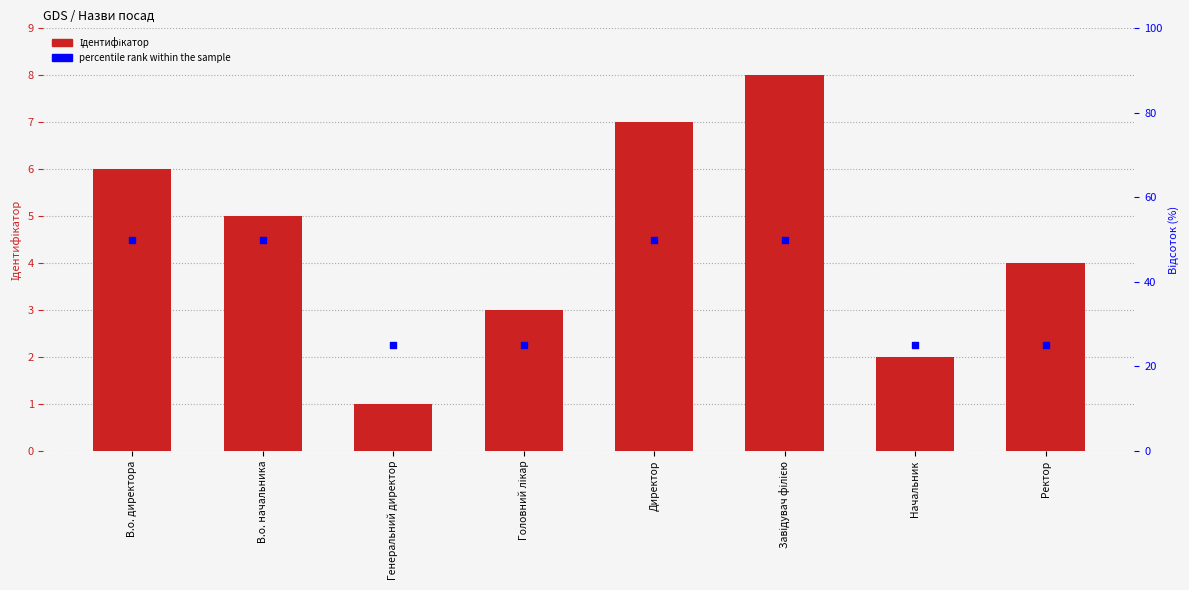

Which series has the largest Y range (max minus min)?

percentile rank